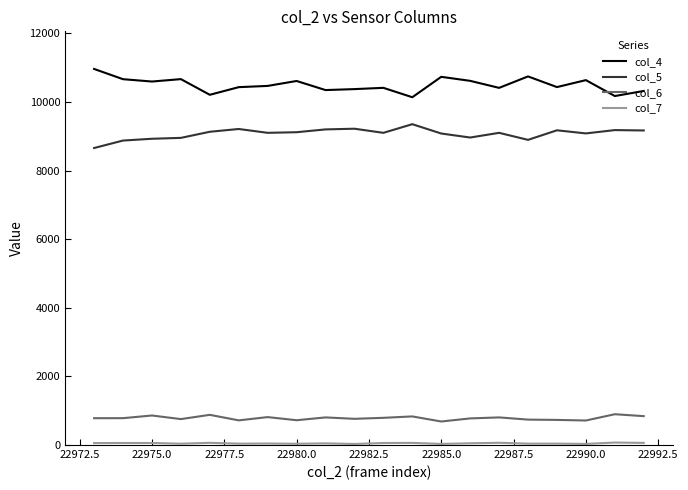

What is the maximum value shown in the chart?

10966